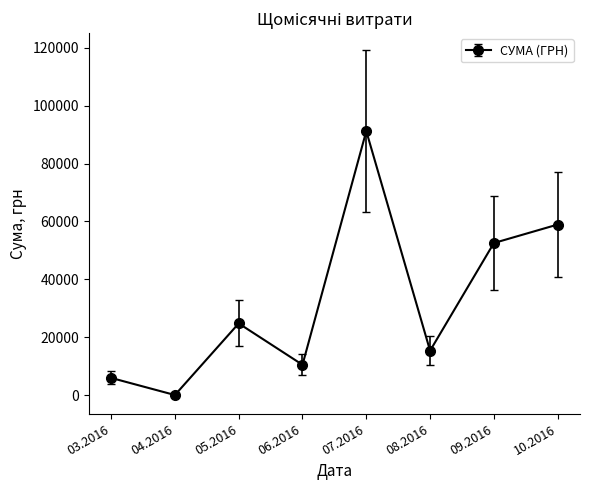

The value at 06.2016 is 4458.5. True or false?

False